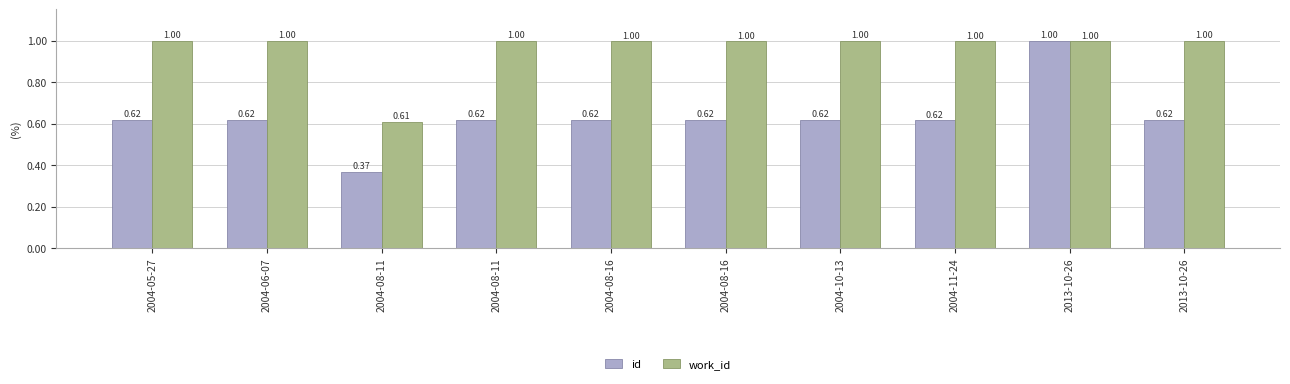

Does the chart contain any negative values?

No